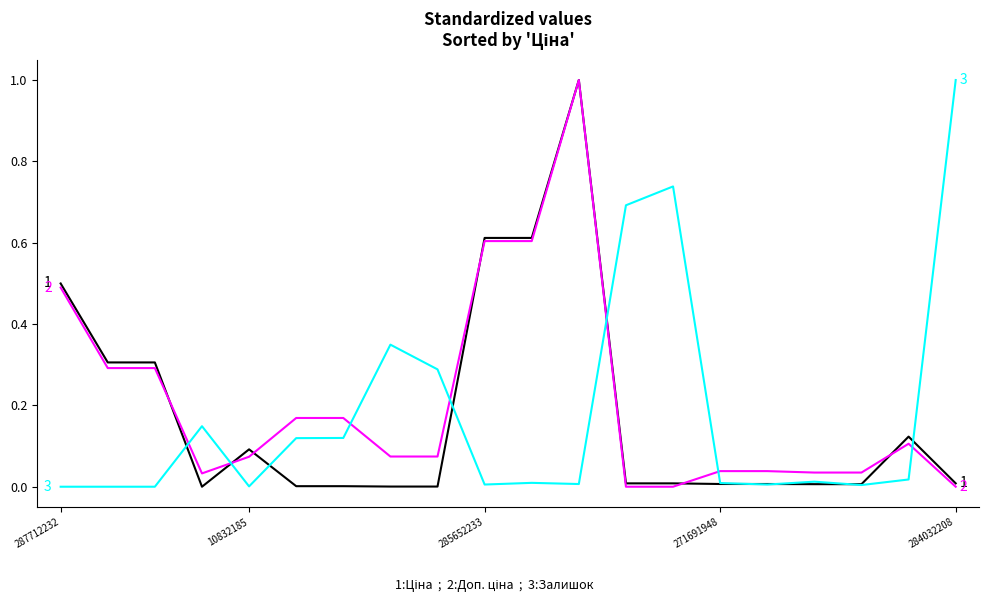

What is the greatest value displayed?

1.0